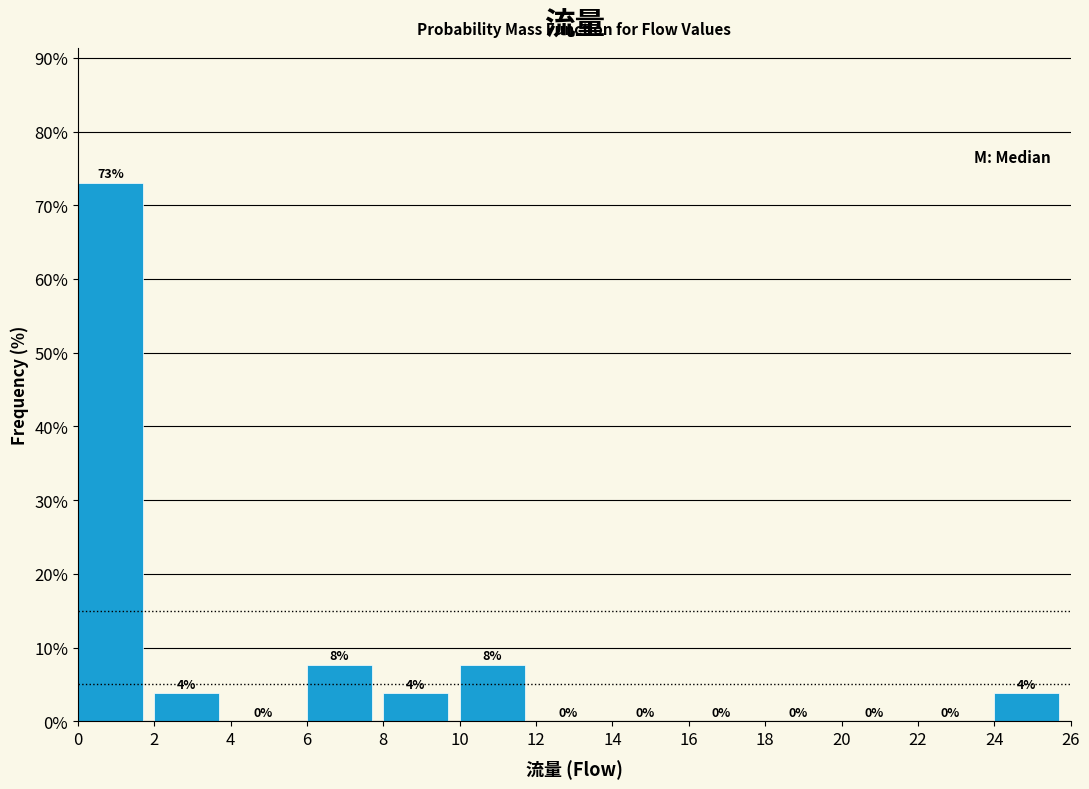

Over which range of the x-axis is the bar tallest?

0 to 2